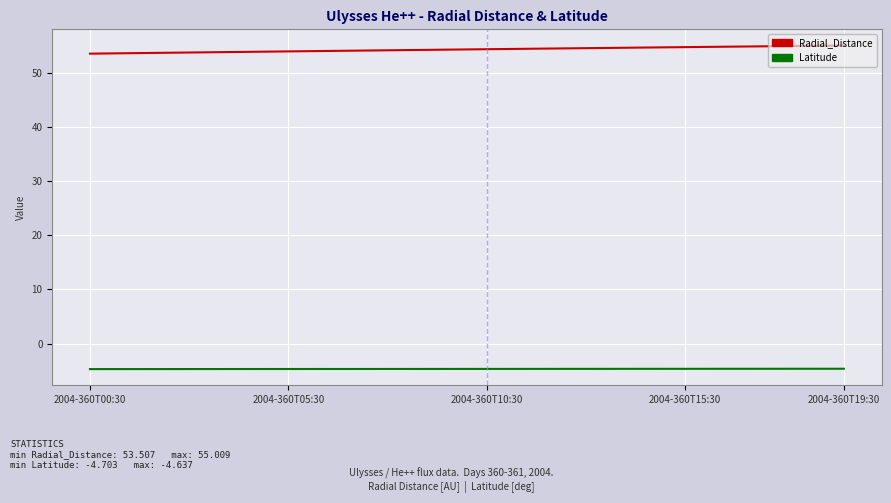

Which series has the widest spread of values?

Radial_Distance